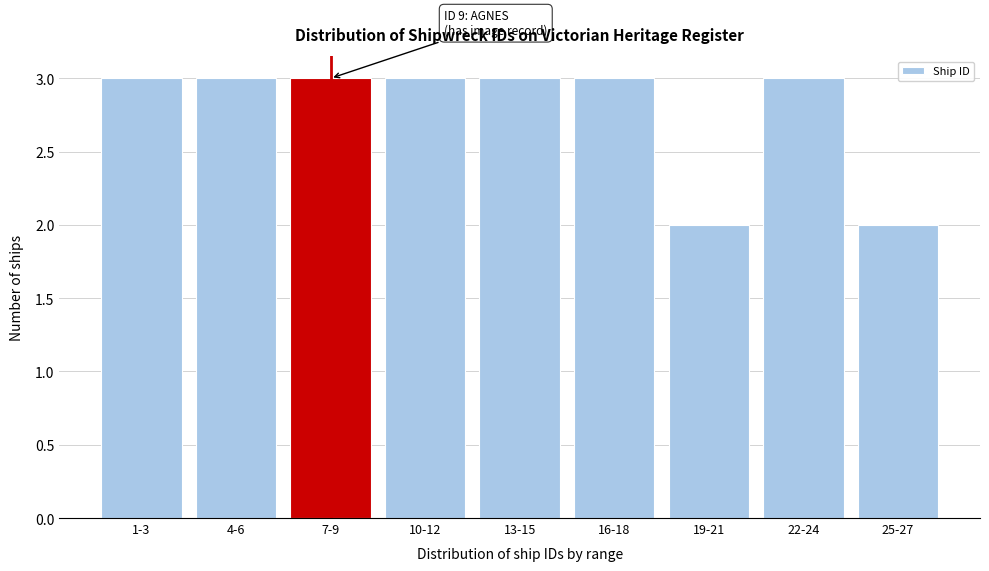

Reading left to right, transcribe all the data shown in this chart.

3	3	3	3	3	3	2	3	2